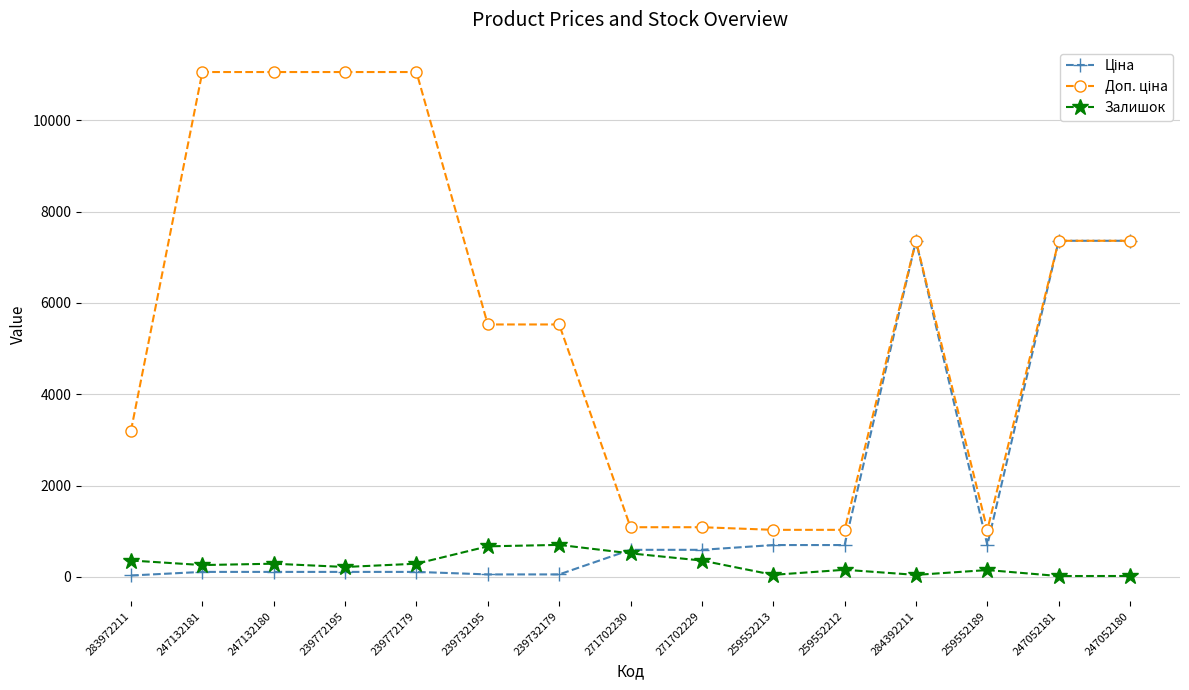

What is the label of the 6th point from the right?

259552213